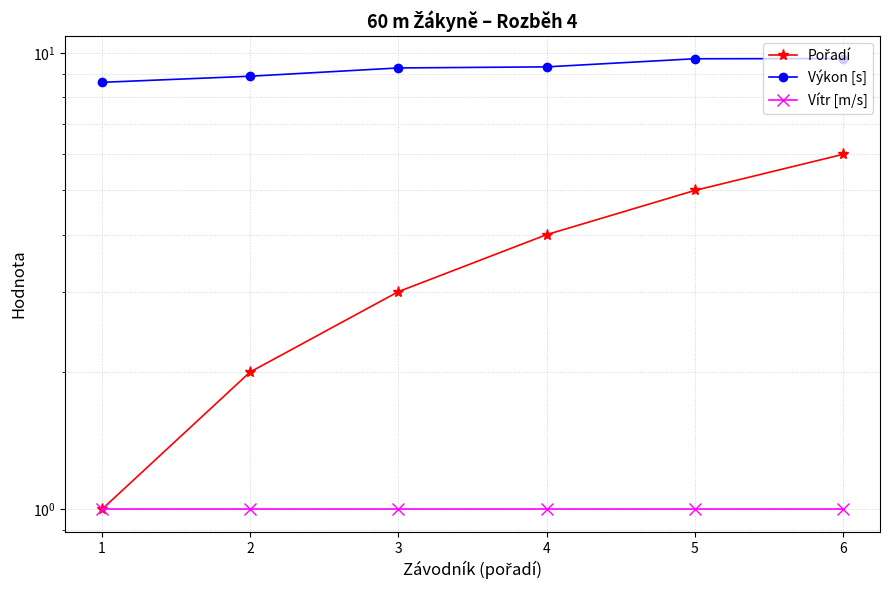

How many distinct data groups are displayed?

3